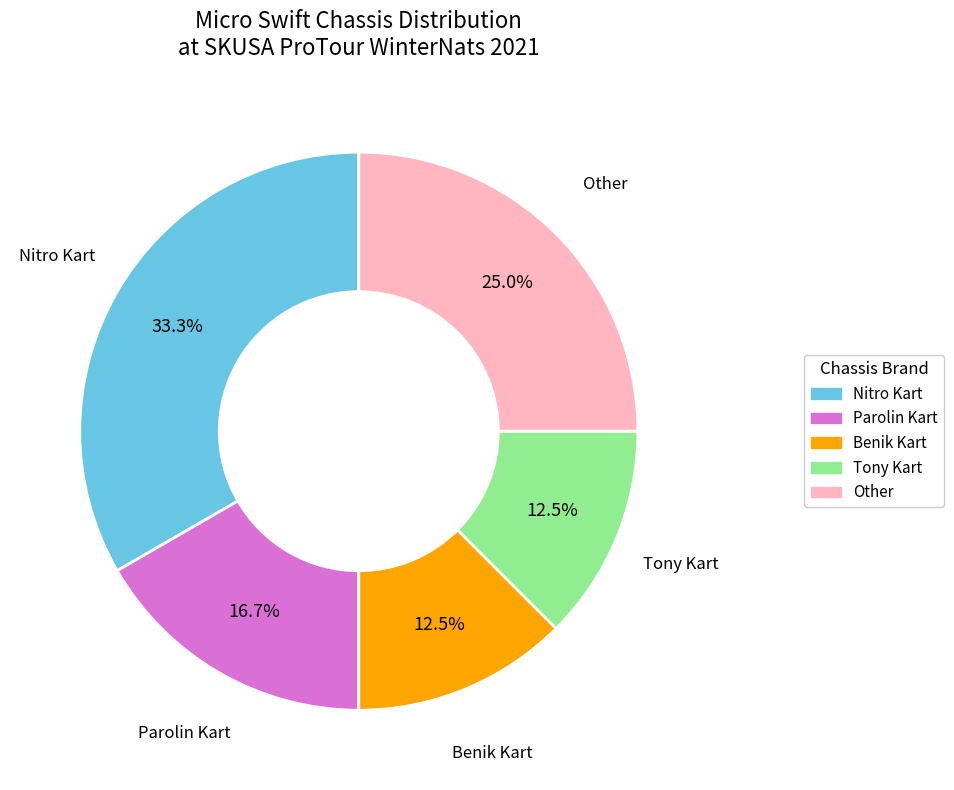

Does any single category account for the majority?

No